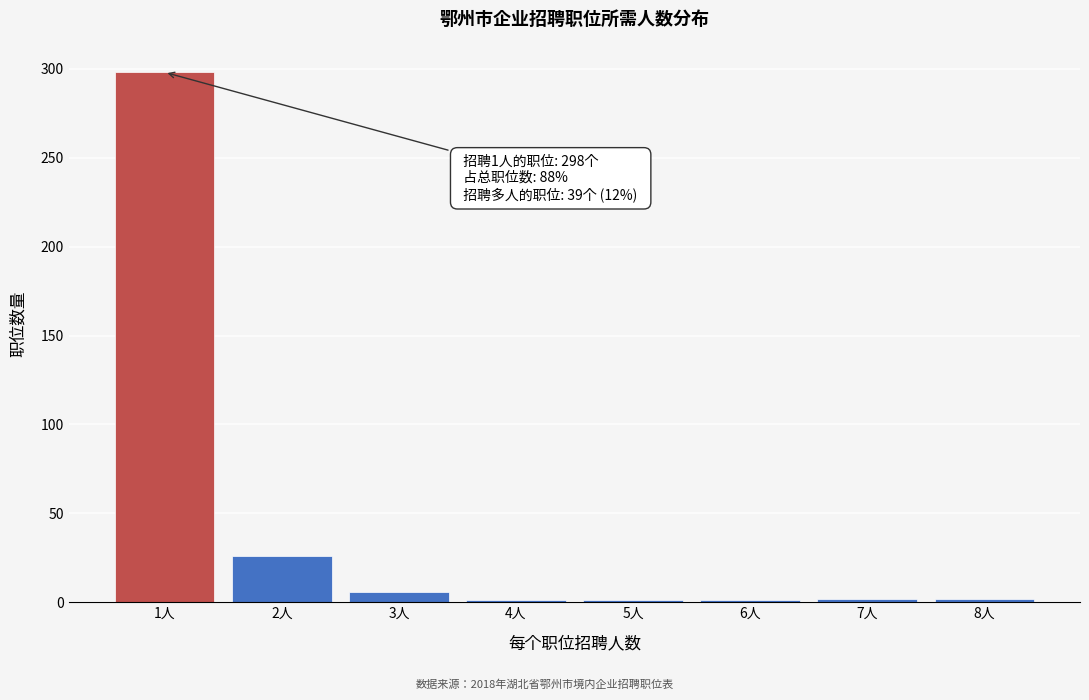

Where is the data nearest to the value 149?

2人